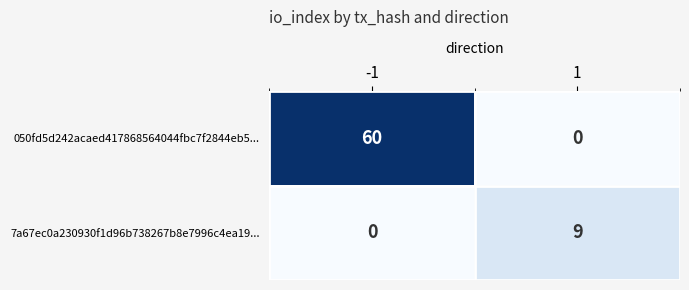

What is the total value across all series at -1?

60